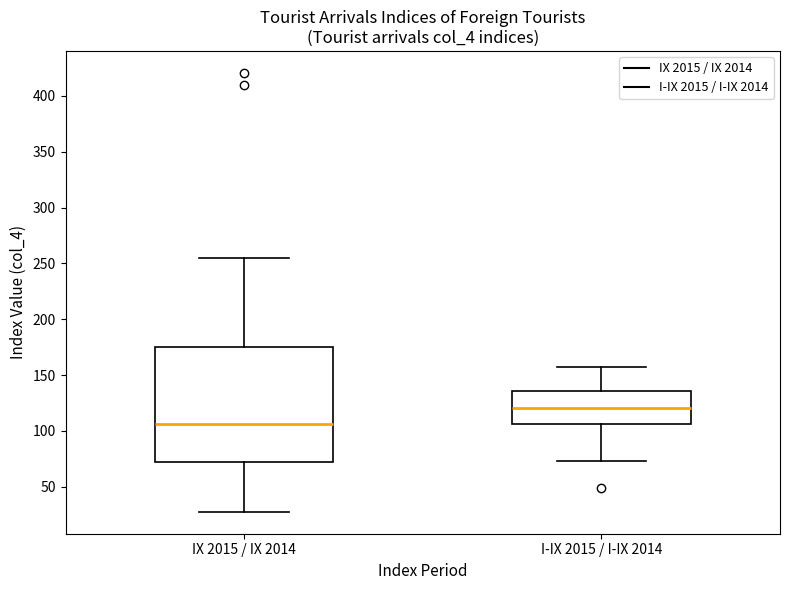

Which box is the tallest, from its lower edge to its upper edge?

IX 2015 / IX 2014